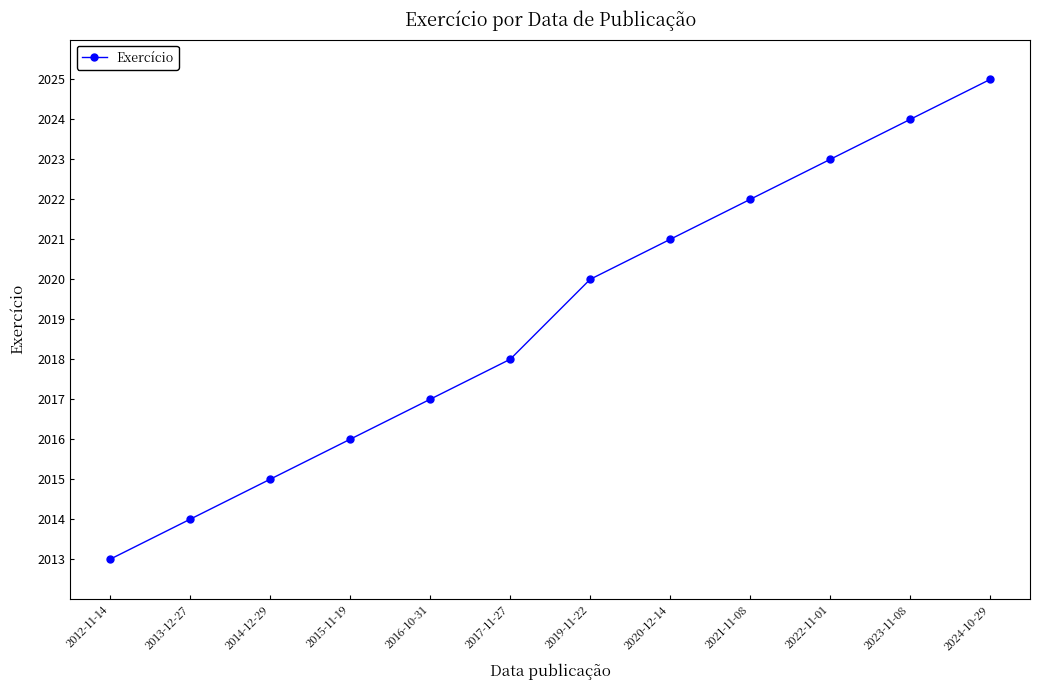

Is this an area chart (filled region under the line)?

No